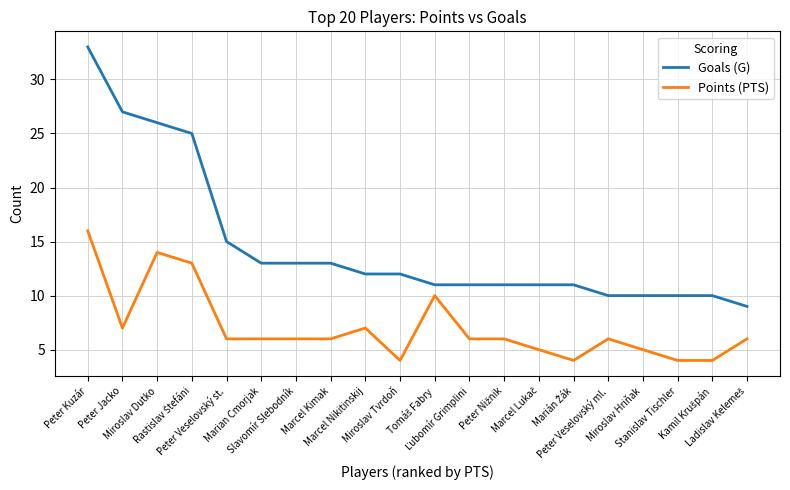

Count the number of categories in the chart.

20